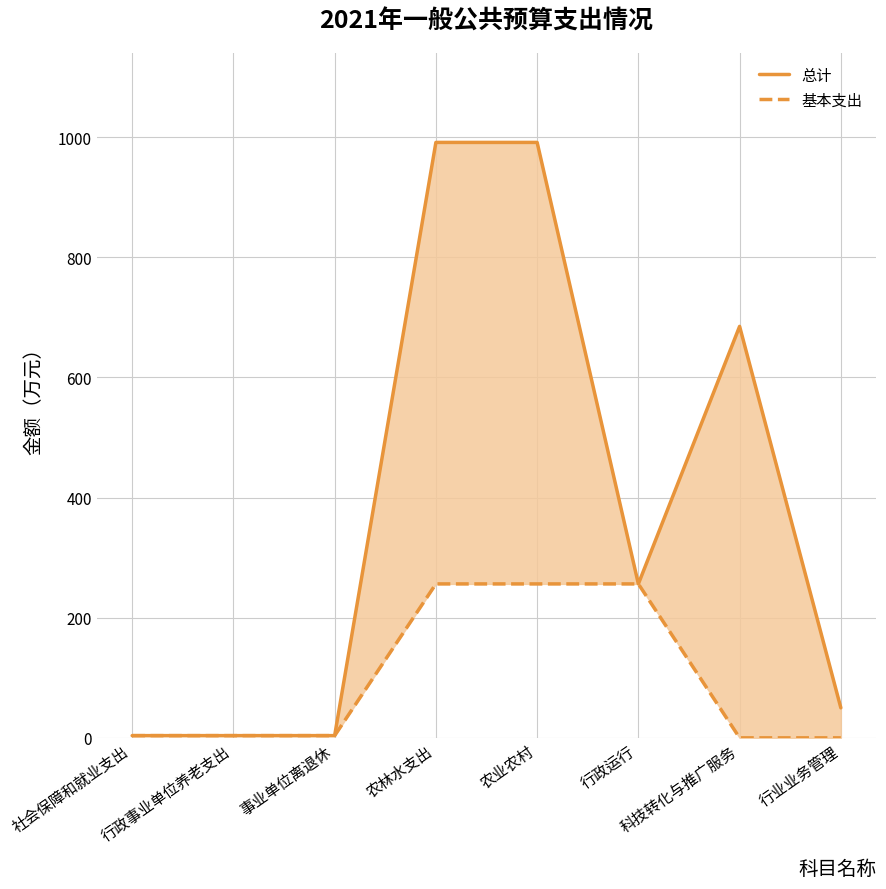

At which category is the sum across all series the highest?

农林水支出